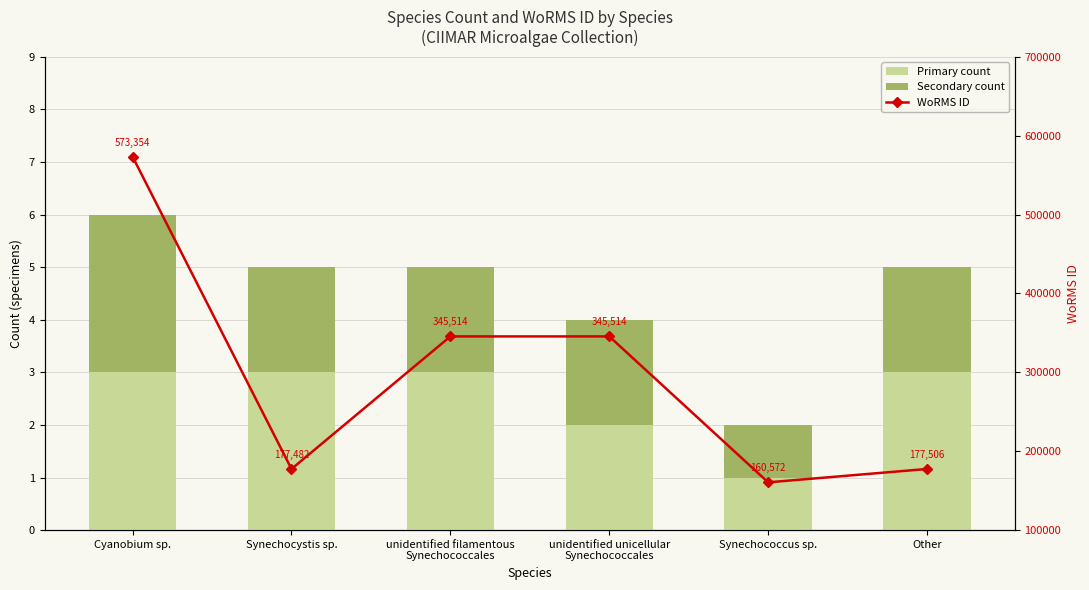

Reading left to right, what are all the values shown in this chart?

Primary count: 3	3	3	2	1	3
Secondary count: 3	2	2	2	1	2
WoRMS ID: 573354	177482	345514	345514	160572	177506